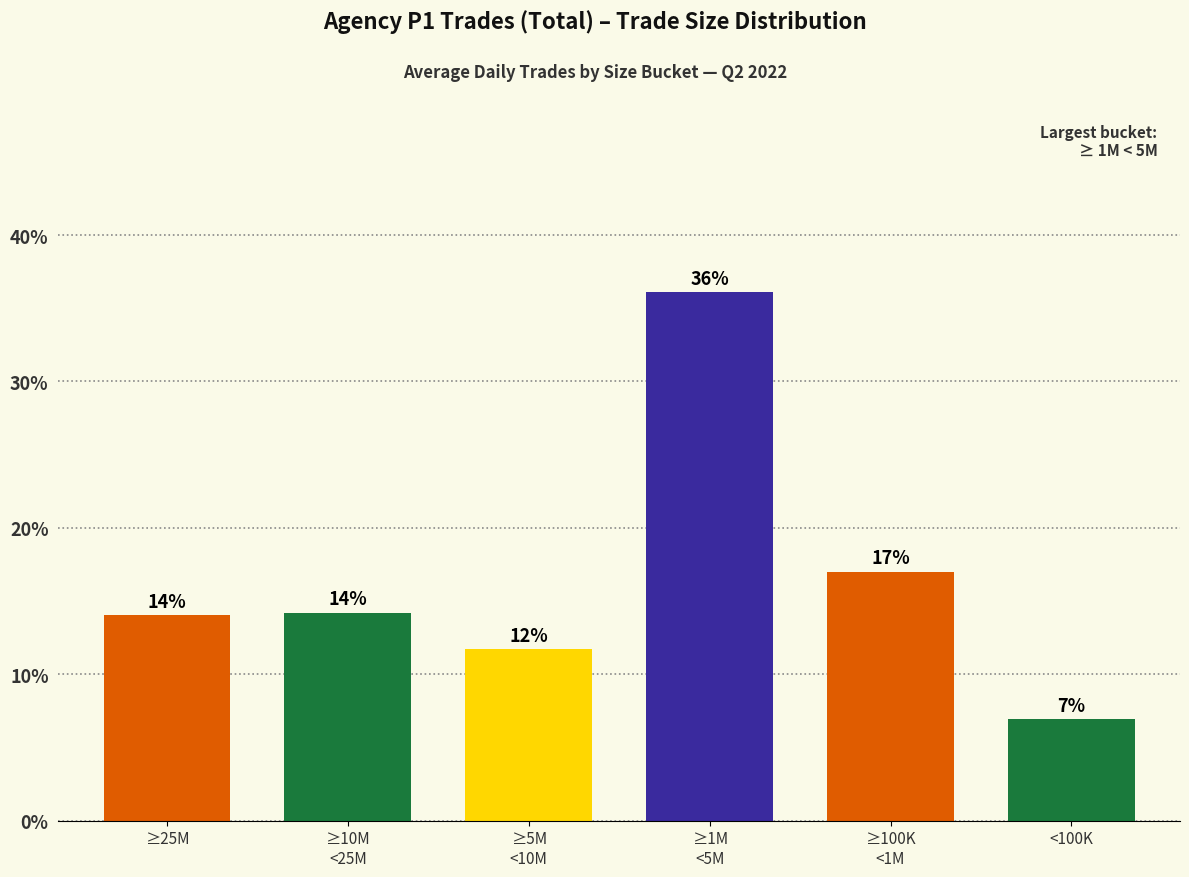

Is it true that the value at <100K is 9.2?

False